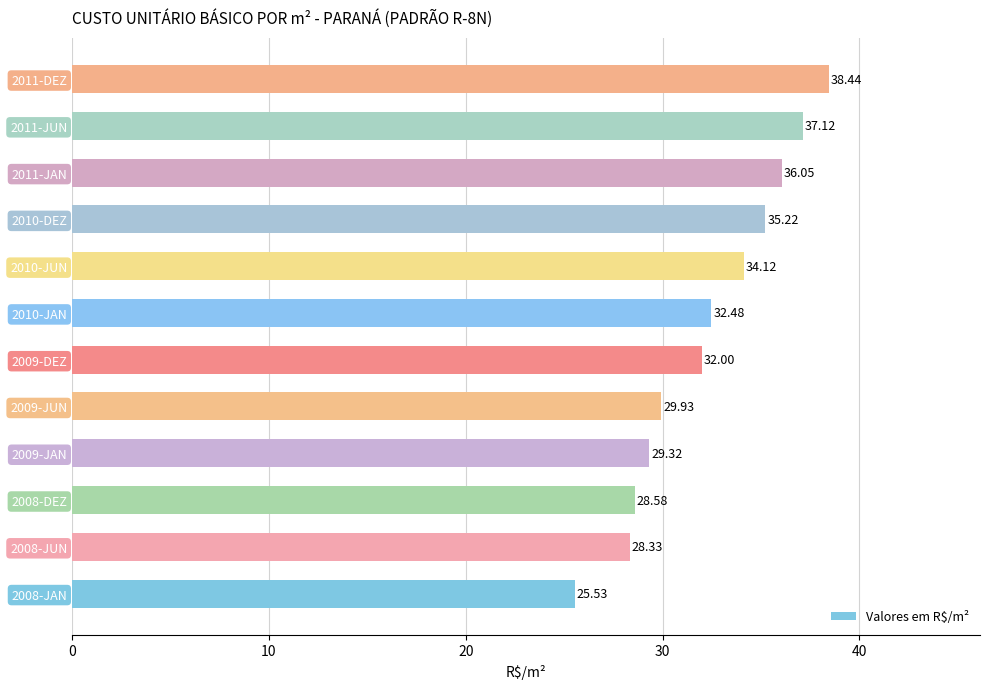

What is the greatest value displayed?

38.4